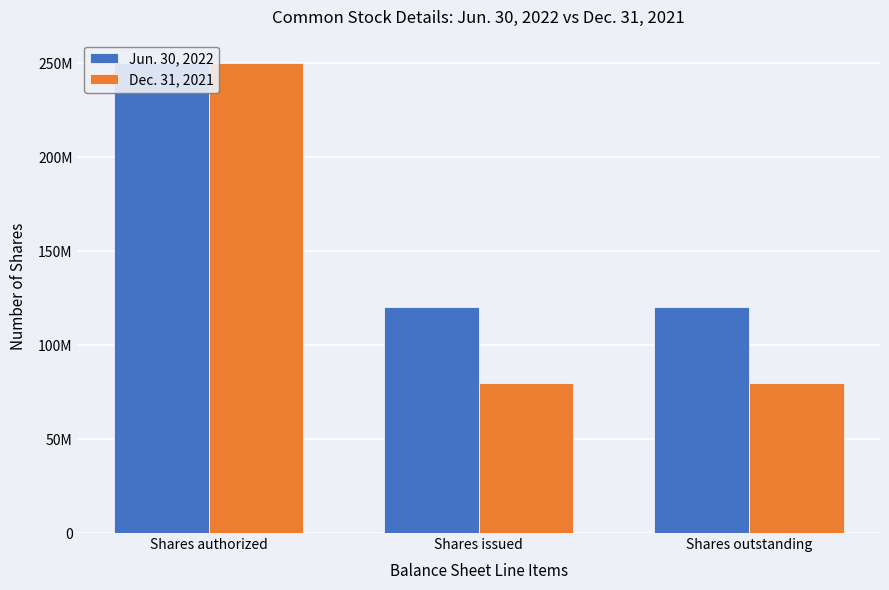

Which series has the widest spread of values?

Dec. 31, 2021